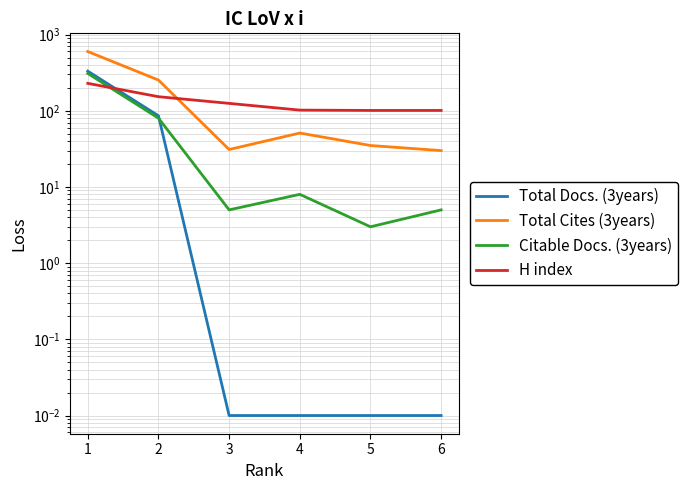

Reading left to right, what are all the values shown in this chart?

Total Docs. (3years): 331.0	86.0	0.0	0.0	0.0	0.0
Total Cites (3years): 599.0	253.0	31.0	51.0	35.0	30.0
Citable Docs. (3years): 309.0	80.0	5.0	8.0	3.0	5.0
H index: 229.0	153.0	125.0	102.0	101.0	101.0